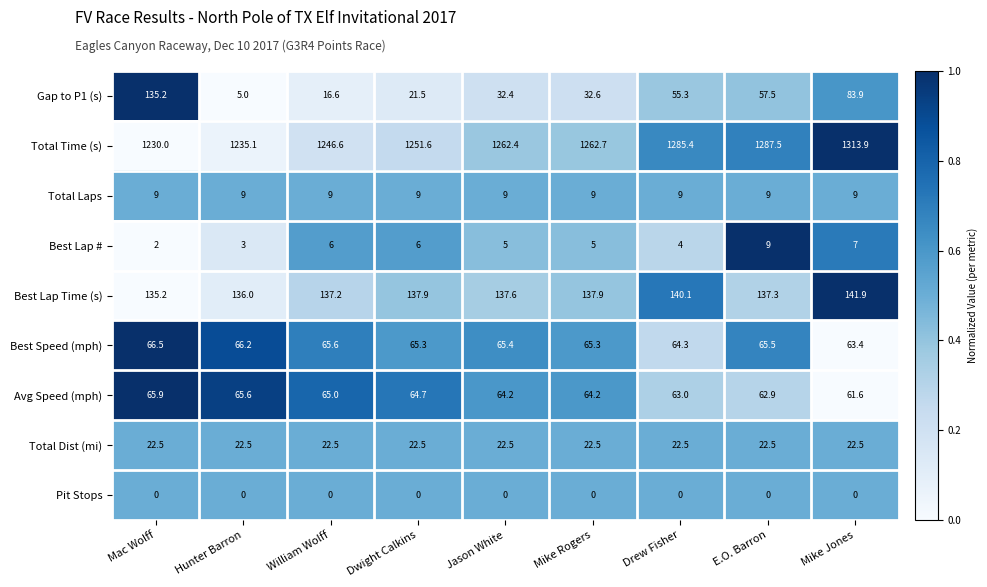

At which label does Best Lap Time (s) reach its minimum?

Mac Wolff